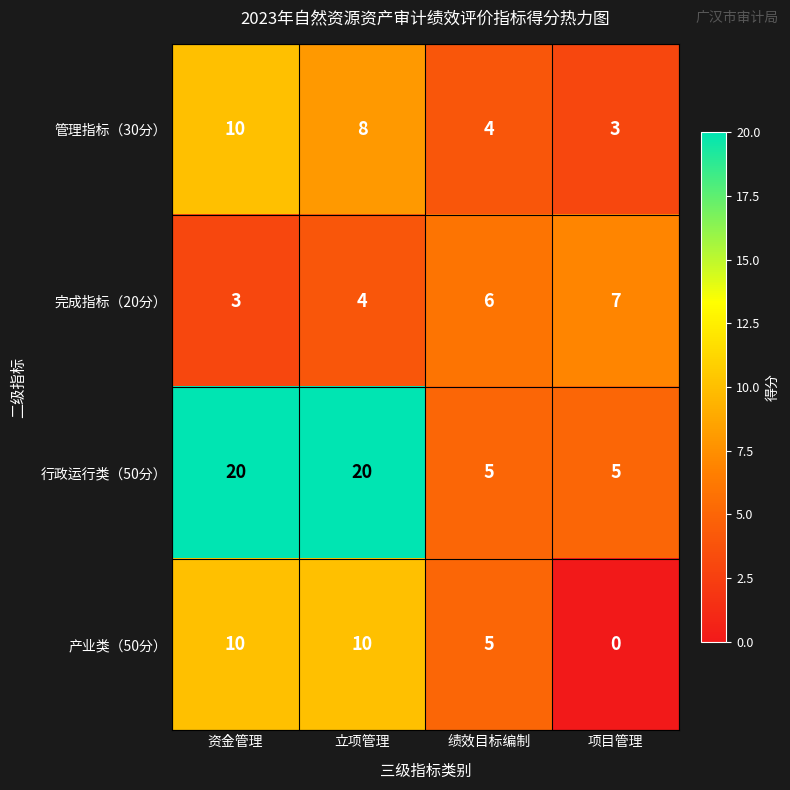

What is the spread (max minus min) of values at 项目管理?

7